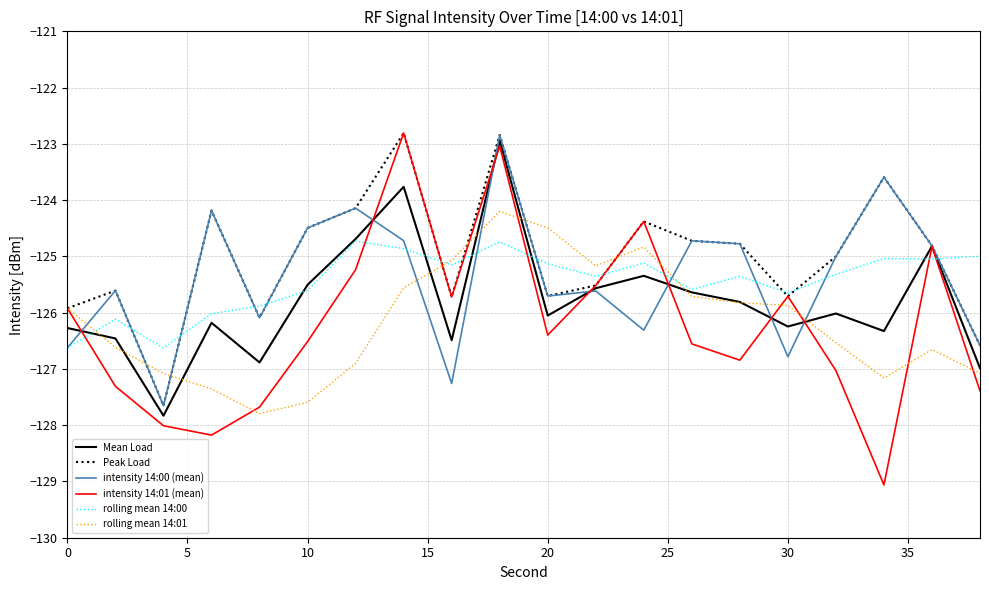

Which series has the largest total across all categories?

Peak Load